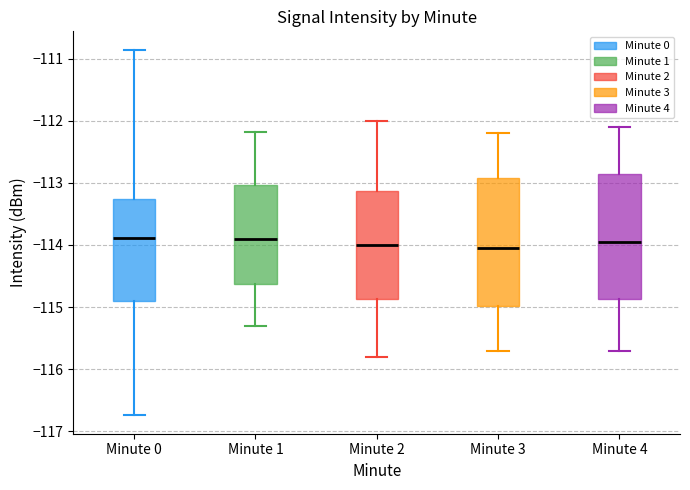

Reading left to right, read every box against the y-axis: the position of its median line, the range the box covers, and the ends of its whiskers. The values are not printed on the chart, so give them approximately, as read against the axis.

Minute 0: median -113.9, box -114.9 to -113.3, whiskers -116.7 to -110.9
Minute 1: median -113.9, box -114.6 to -113.0, whiskers -115.3 to -112.2
Minute 2: median -114.0, box -114.9 to -113.1, whiskers -115.8 to -112.0
Minute 3: median -114.0, box -115.0 to -112.9, whiskers -115.7 to -112.2
Minute 4: median -113.9, box -114.9 to -112.8, whiskers -115.7 to -112.1